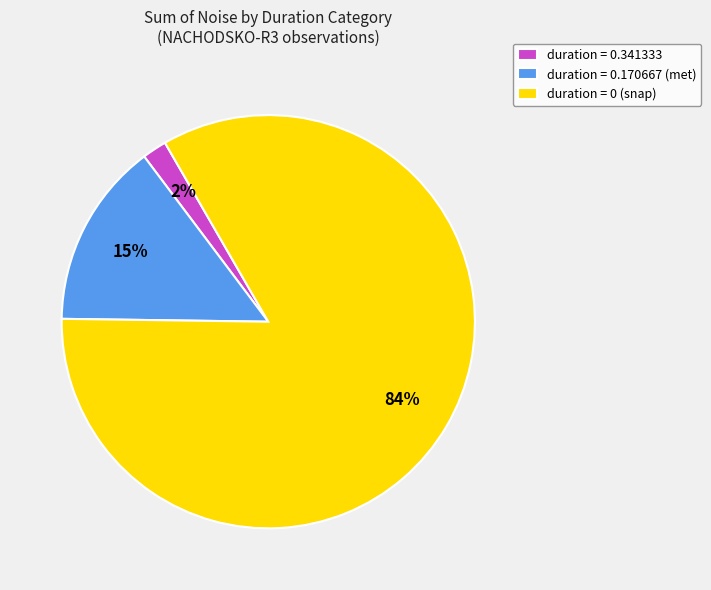

Which slice represents more than half of the pie?

duration = 0 (snap)